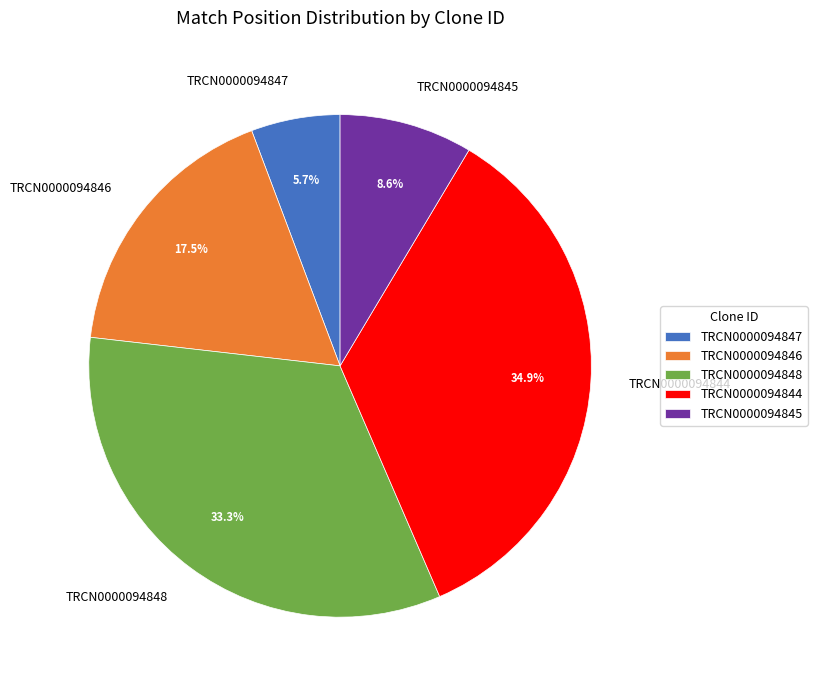

Which slice is the largest?

TRCN0000094844